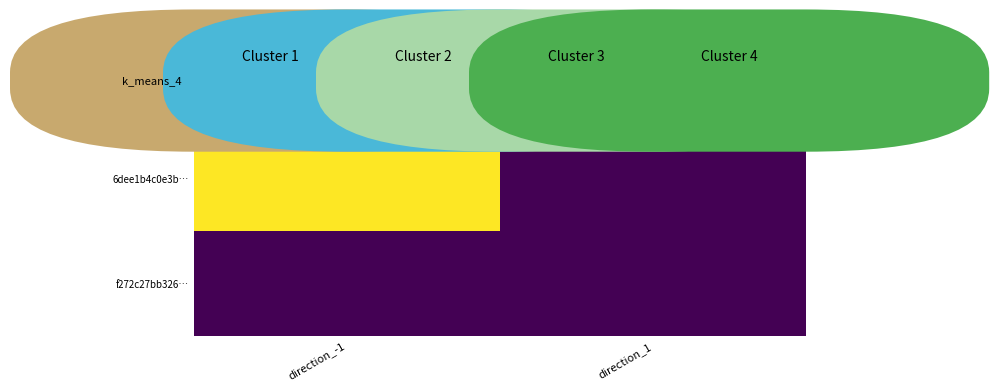

How many series are shown in this chart?

2